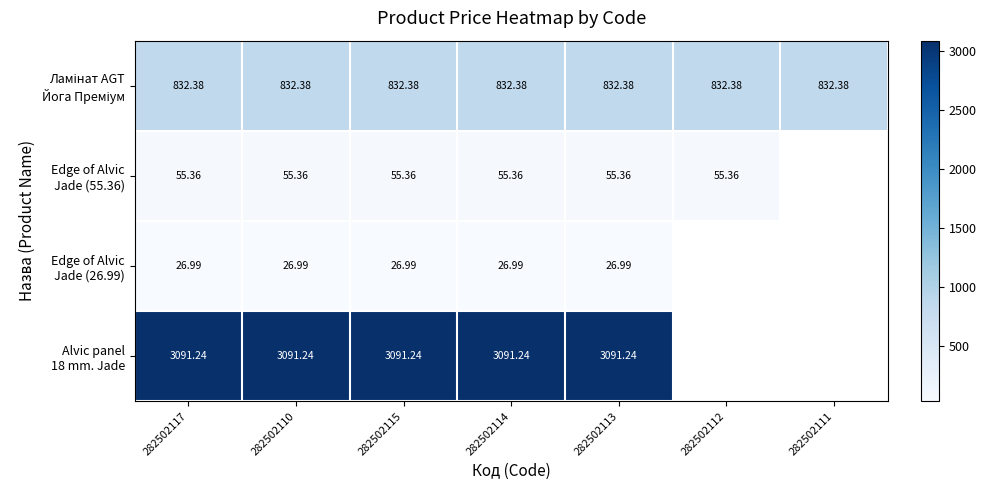

What is the minimum value shown in the chart?

27.0